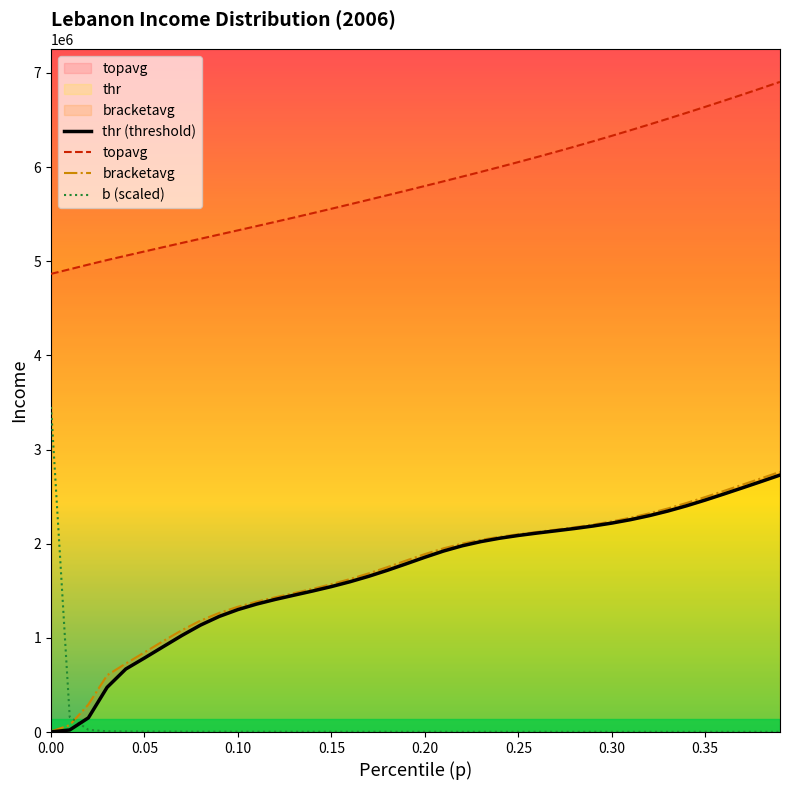

What is the average value of the topavg series?

5814126.3